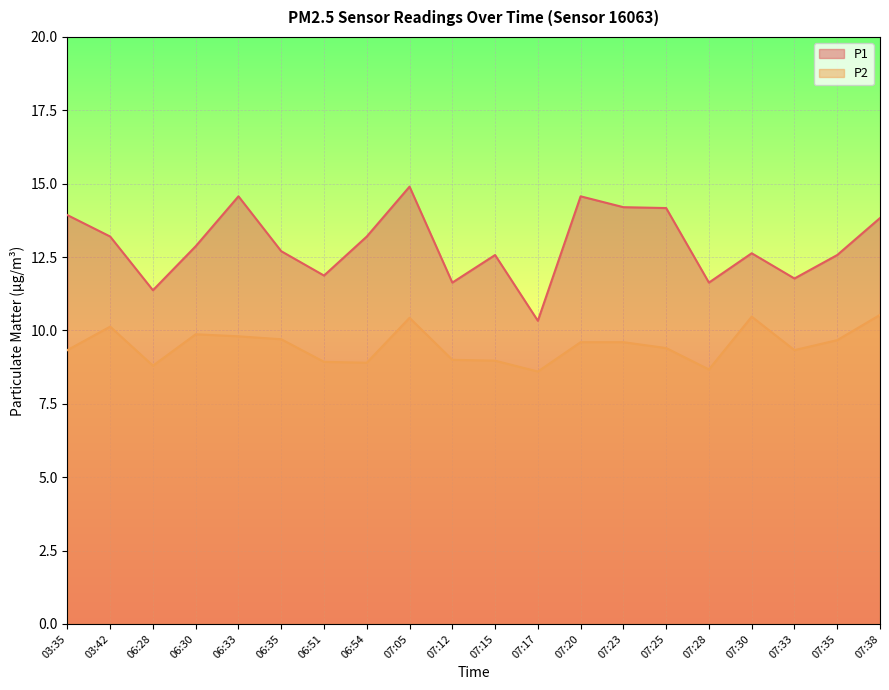

The P2 series shows 3.7 at 07:30. True or false?

False